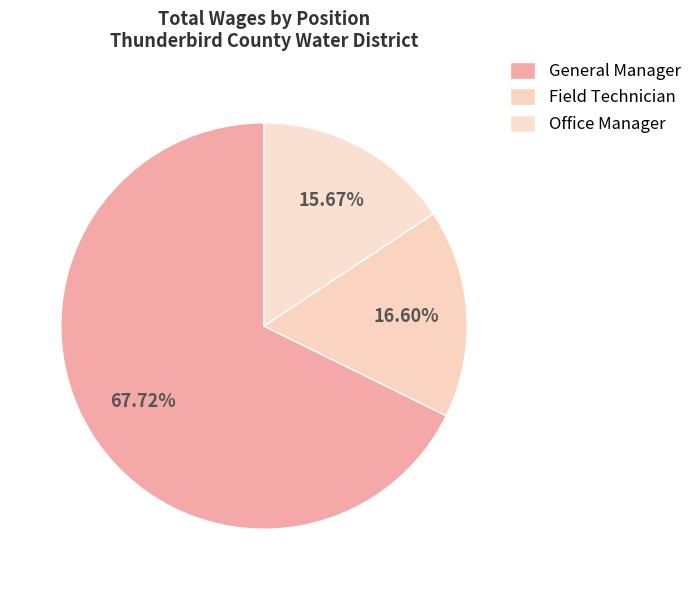

How many segments does this pie chart have?

3